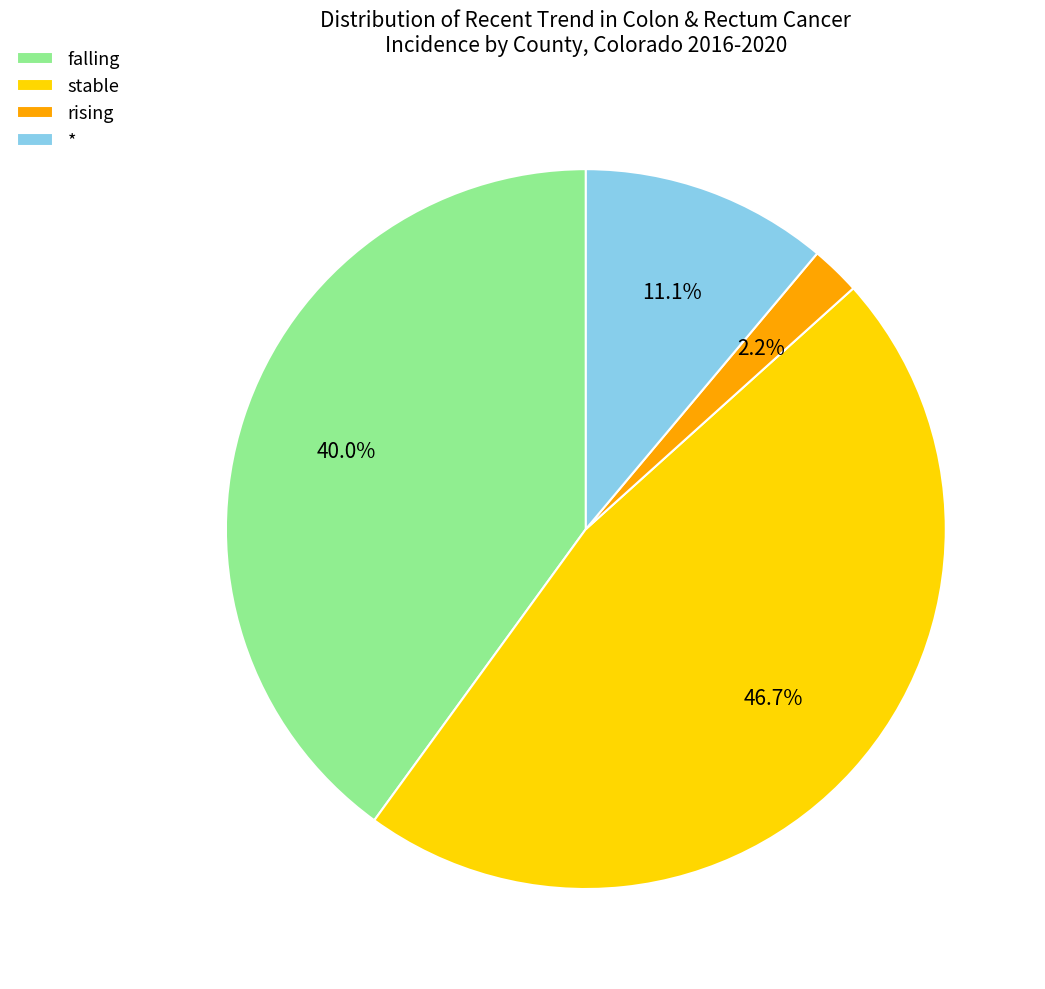

What is the smallest slice in the pie chart?

rising